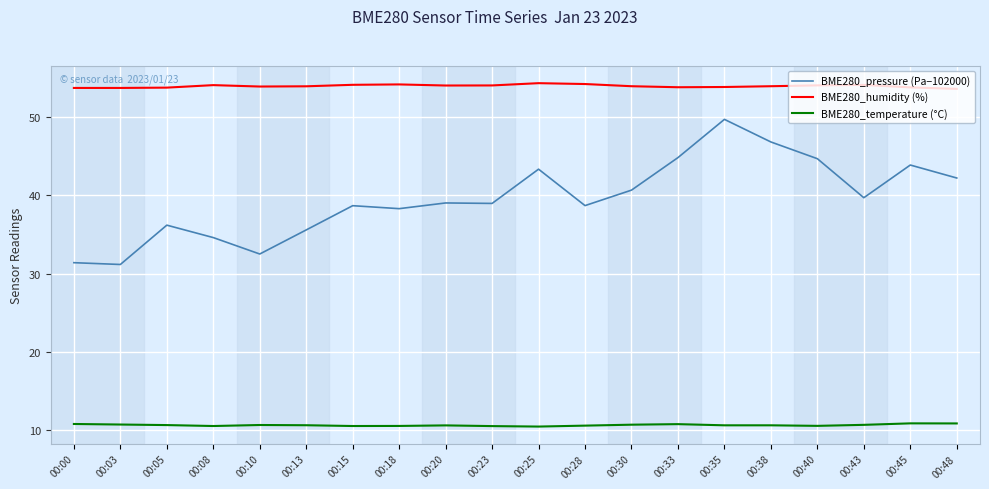

What is the smallest value displayed?

10.4